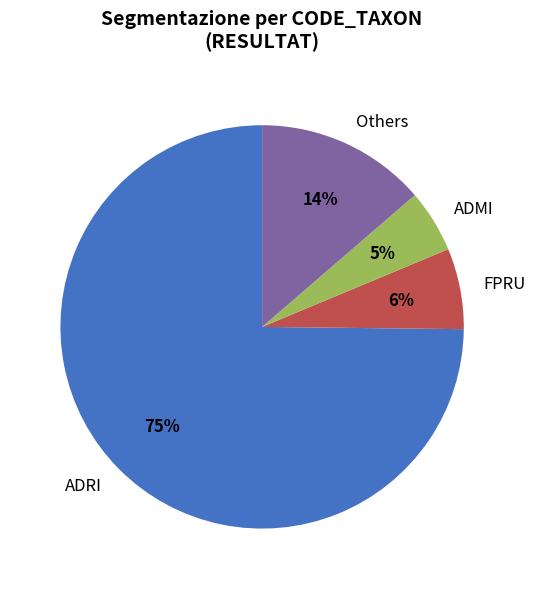

Is the sum of ADMI and ADRI greater than half?

Yes